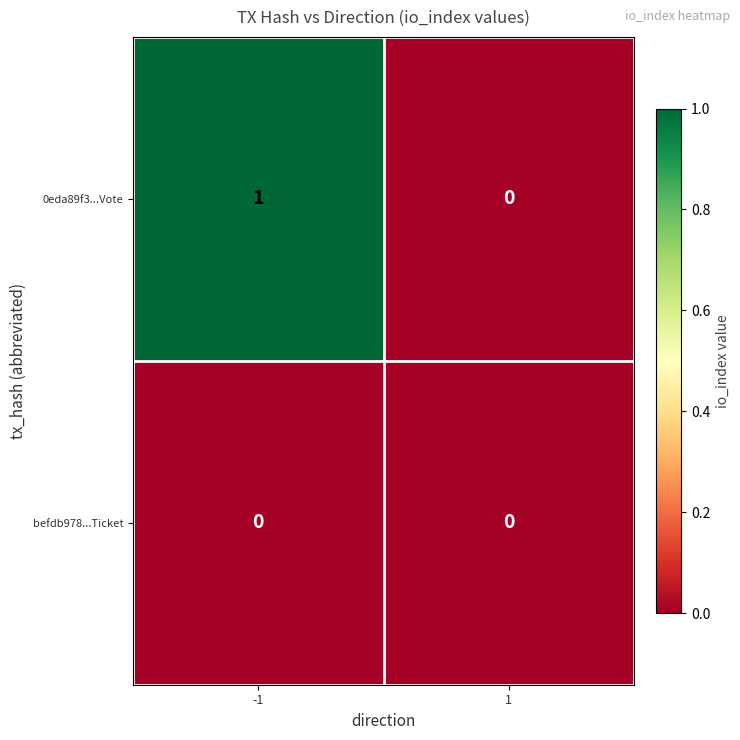

The 0eda89f3...Vote series shows 1 at -1. True or false?

True